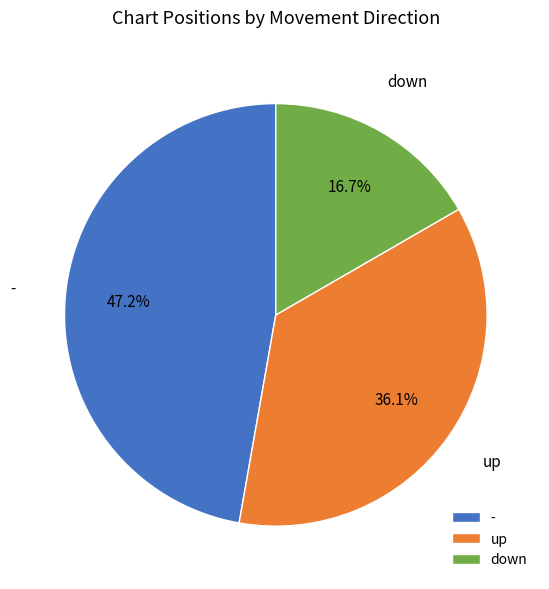

To the nearest percent, what is the difference between the down and up slice percentages?

19%